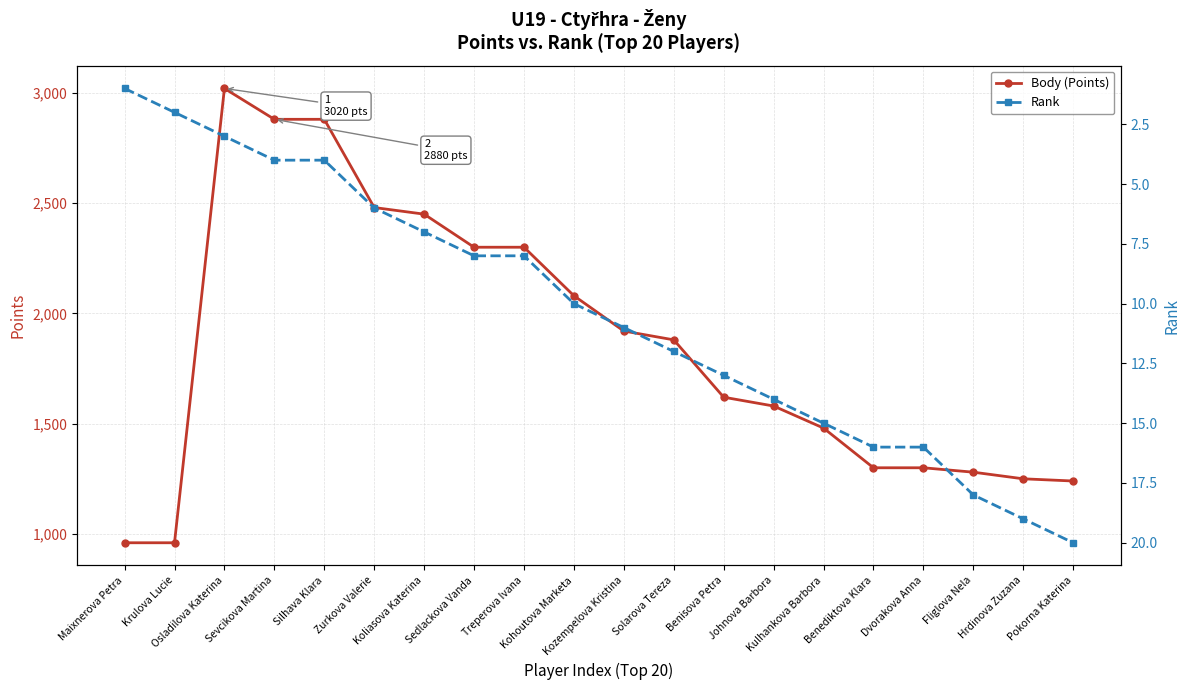

Which label corresponds to the largest value in the chart?

Osladilova Katerina